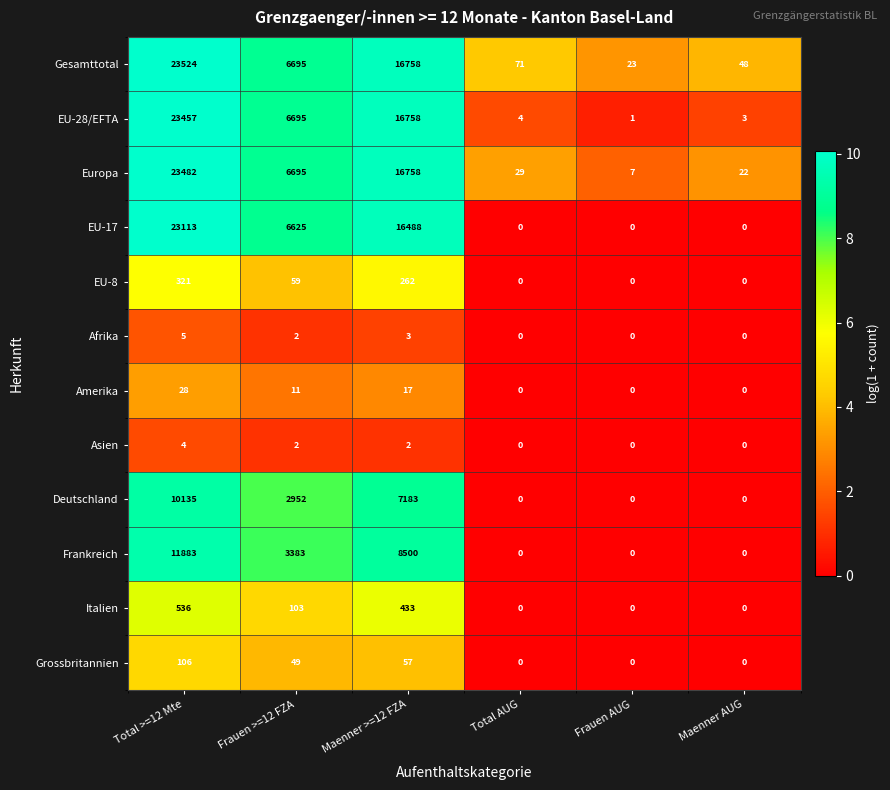

What is the total value across all series at Frauen AUG?

31